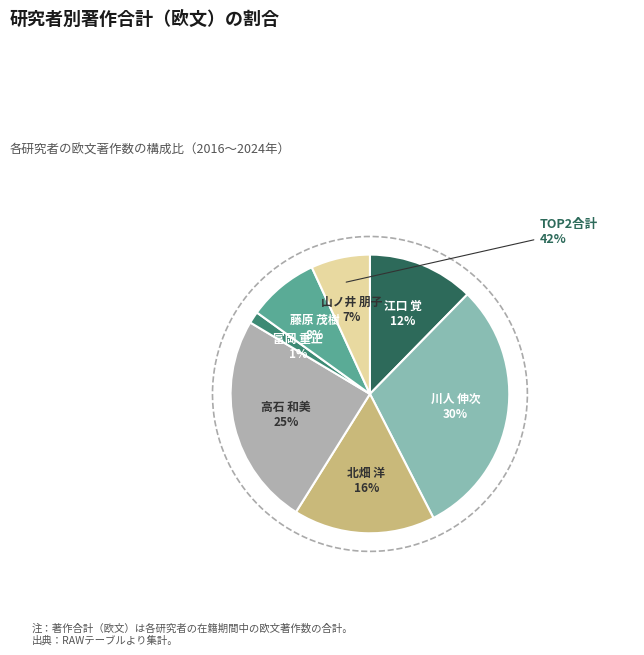

To the nearest percent, what is the average slice percentage?

14%